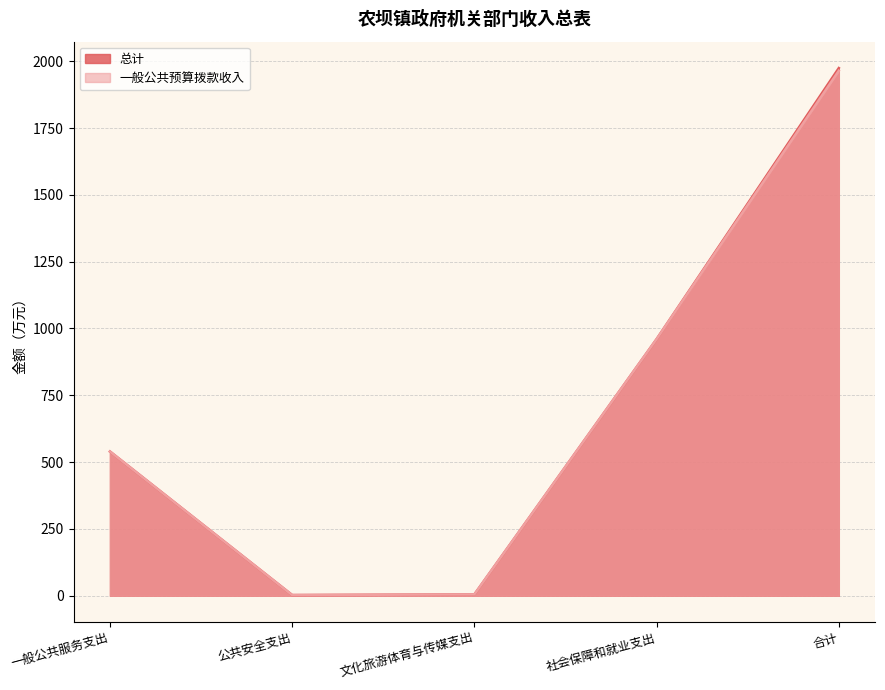

Which series has the largest total across all categories?

总计